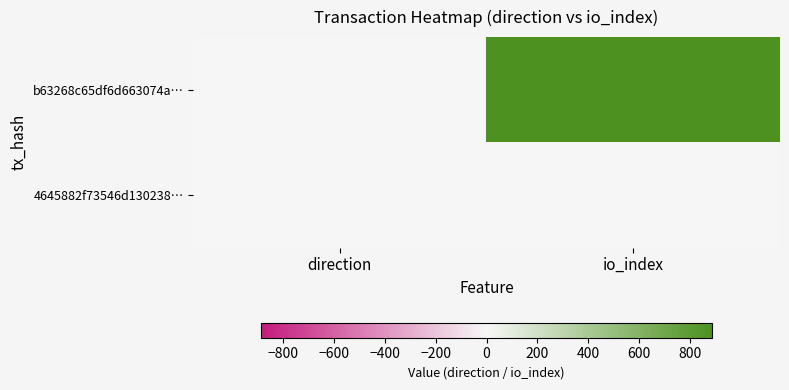

Reading left to right, extract all data points from this chart.

b63268c65df6d663074a…: direction=-1	io_index=887
4645882f73546d130238…: direction=1	io_index=0